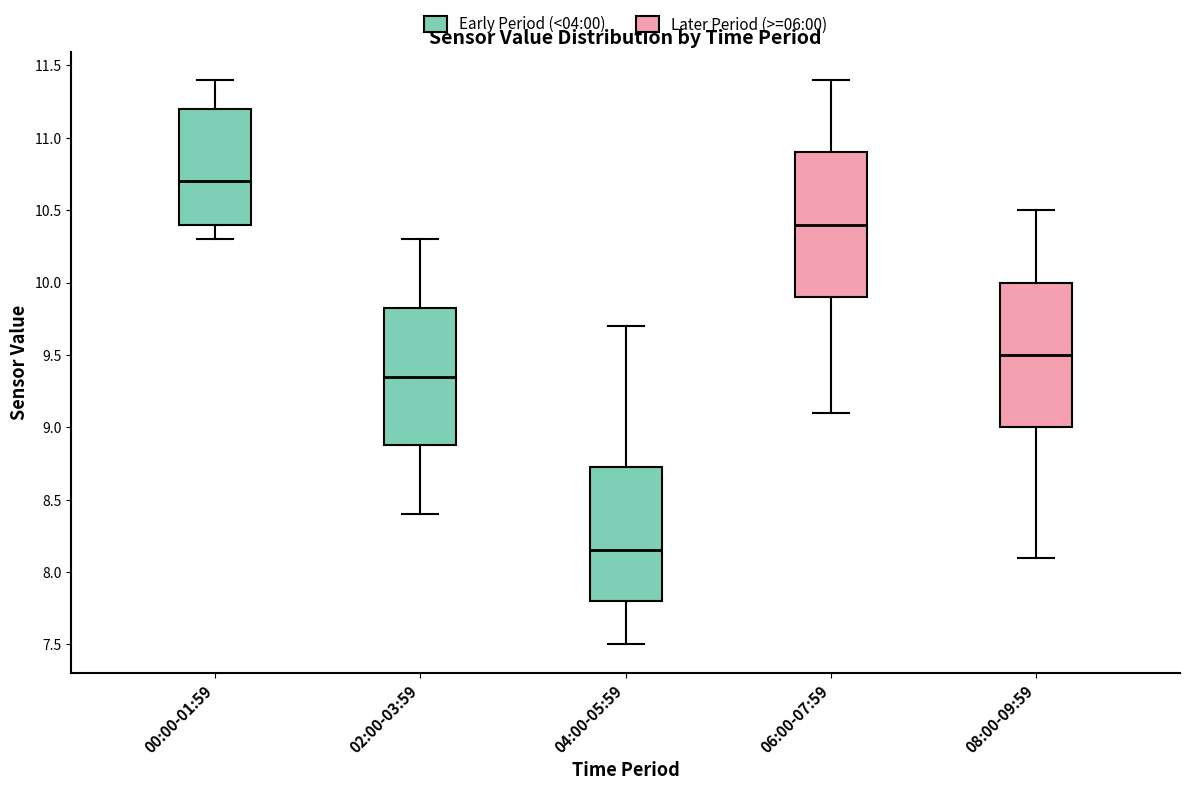

Where does the lower whisker of the box for 00:00-01:59 end on the y-axis? The values are not printed on the chart, so give them approximately, as read against the axis.

10.30